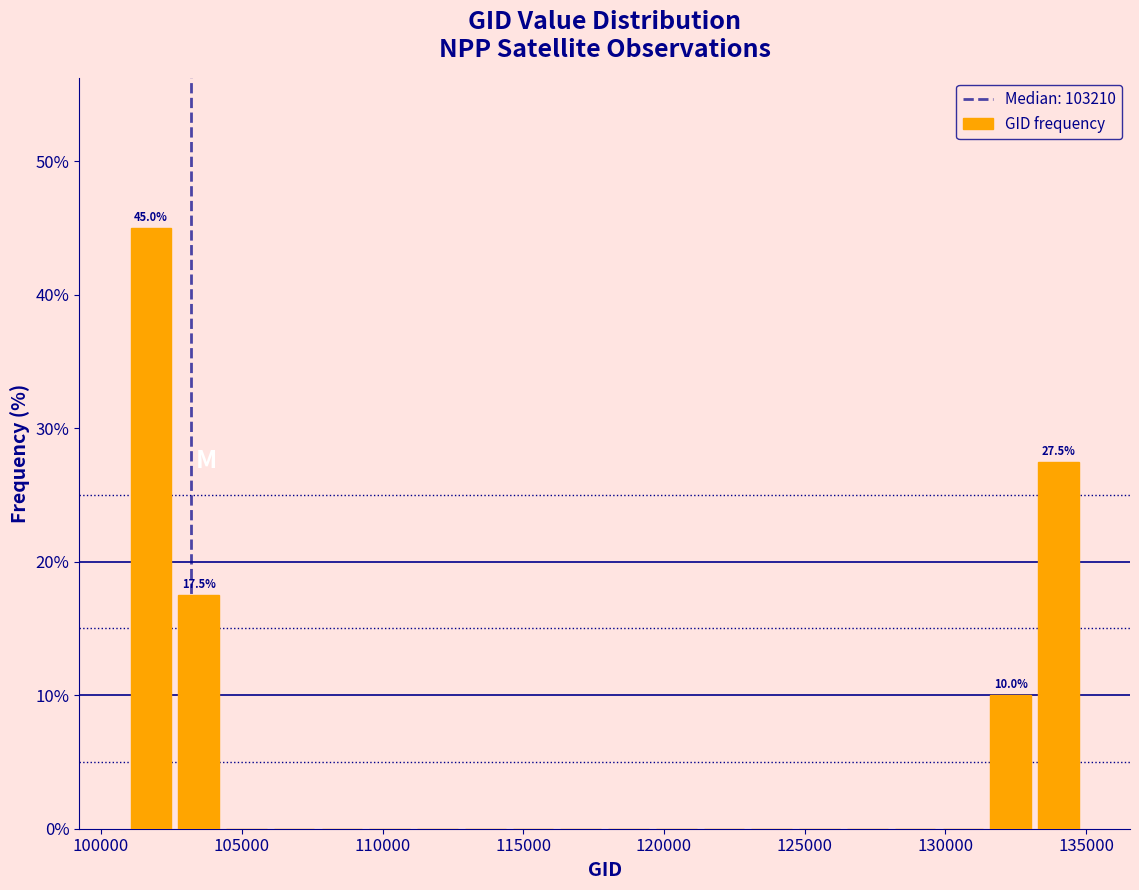

Read against the x-axis, roughly where is the centre of the tallest bar?

102000